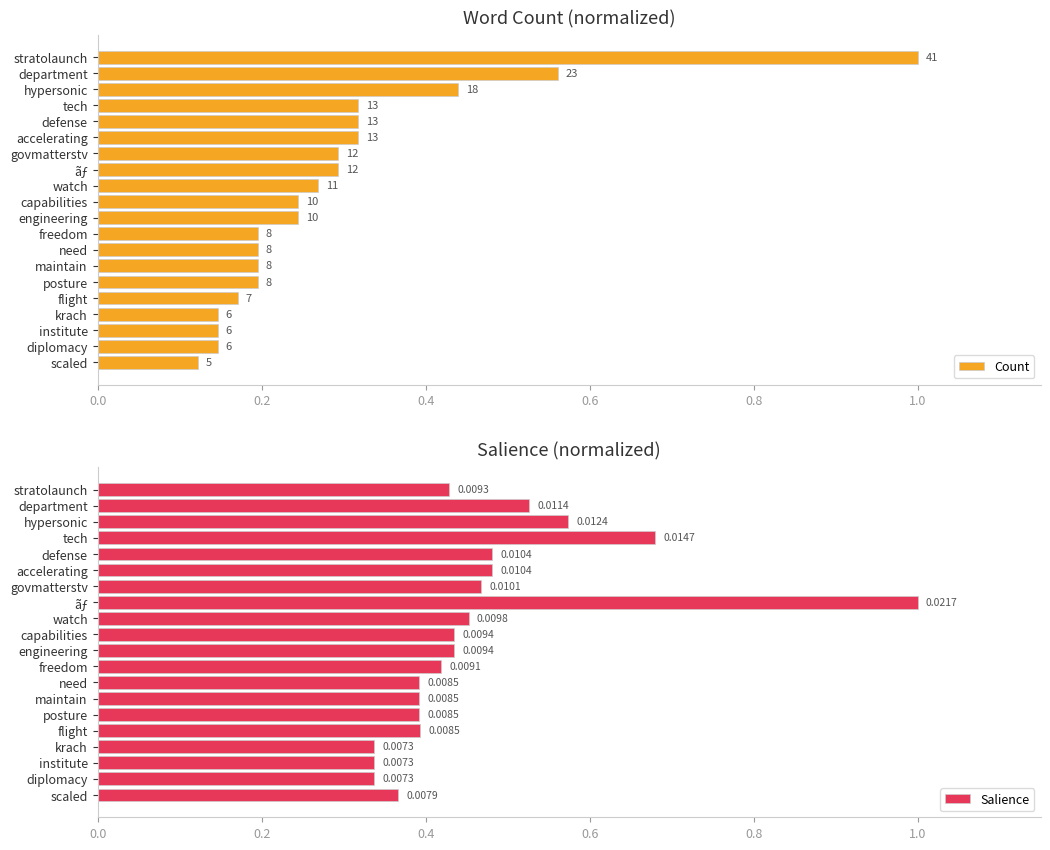

How many bars are there in total?

40